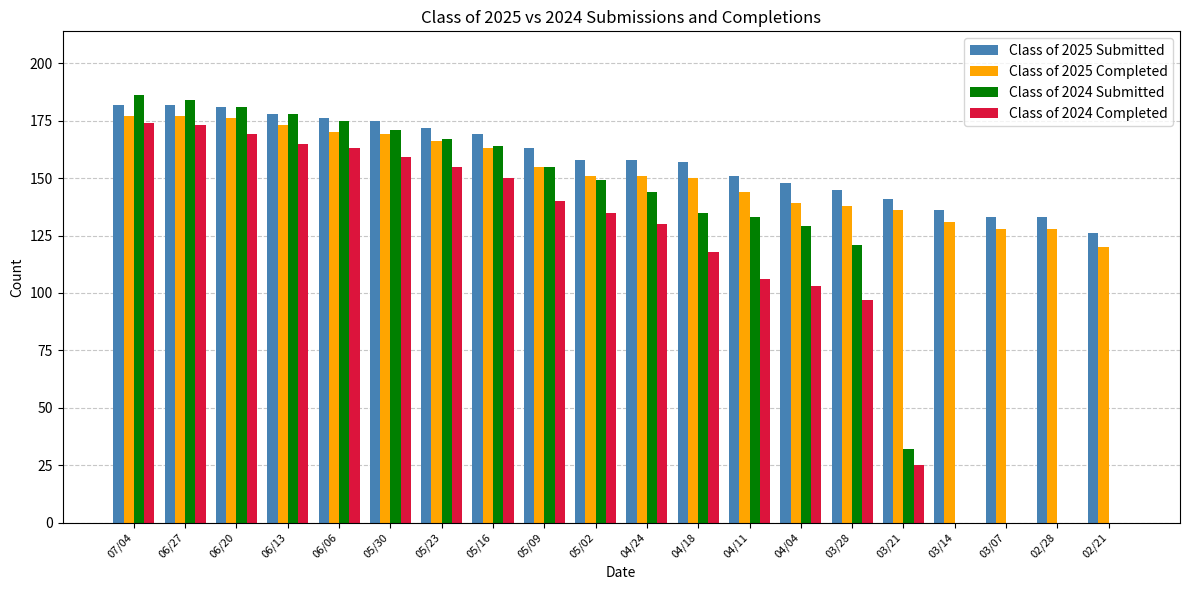

The Class of 2025 Submitted series shows 157 at 04/18. True or false?

True